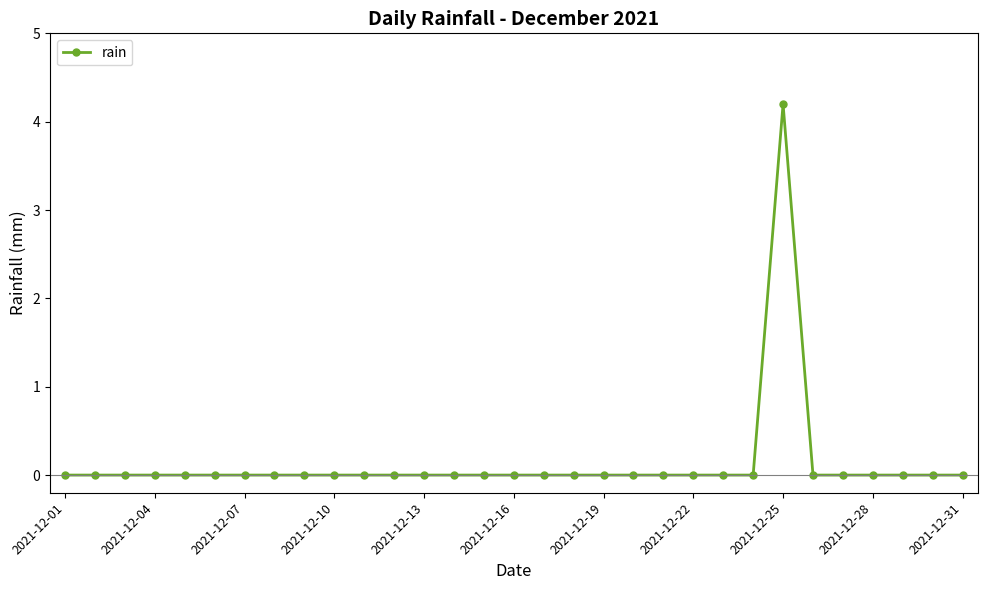

What is the sum of all values?

4.2